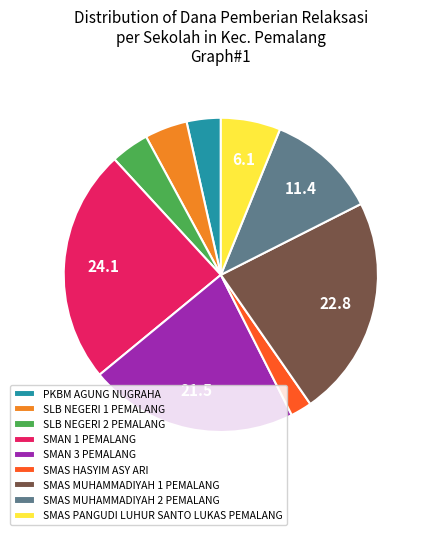

Approximately how many times larger is the value at SMAS HASYIM ASY ARI compared to SLB NEGERI 2 PEMALANG?

0.6